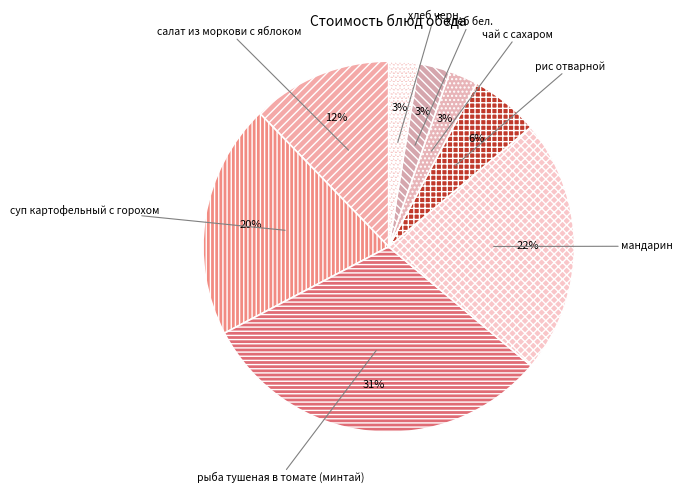

Is the sum of салат из моркови с яблоком and рис отварной greater than half?

No